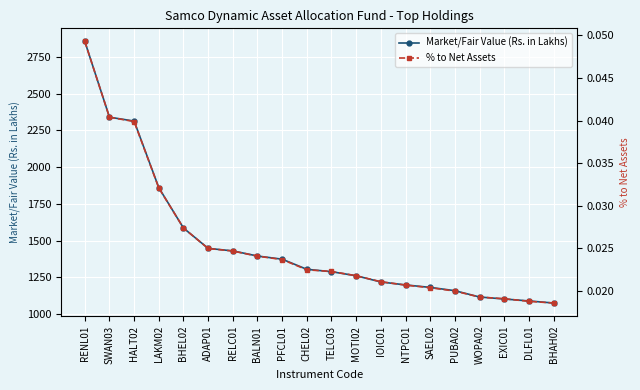

The value of Market/Fair Value (Rs. in Lakhs) at ADAP01 is 2363.1. True or false?

False